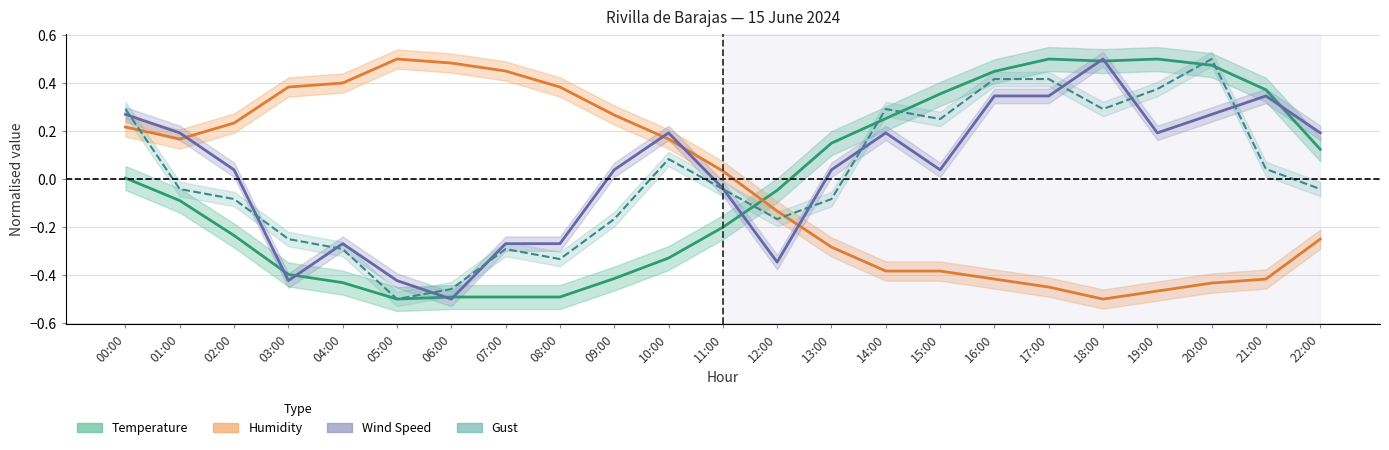

Which category has the highest value across all series?

17:00